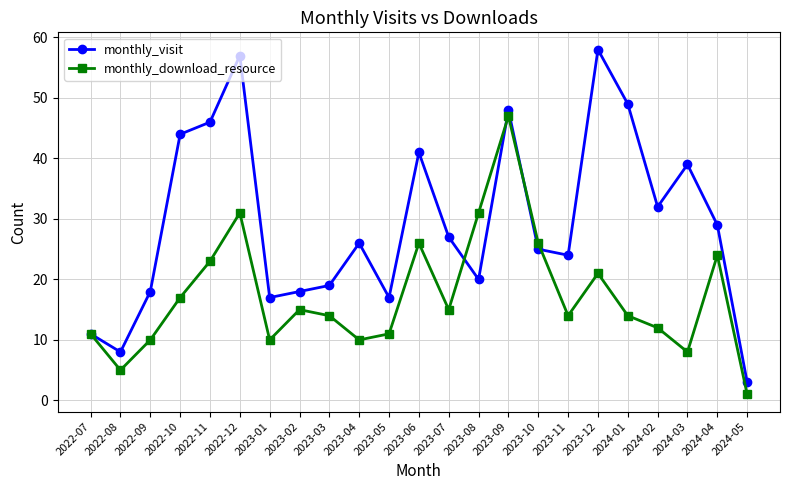

Is this an area chart (filled region under the line)?

No